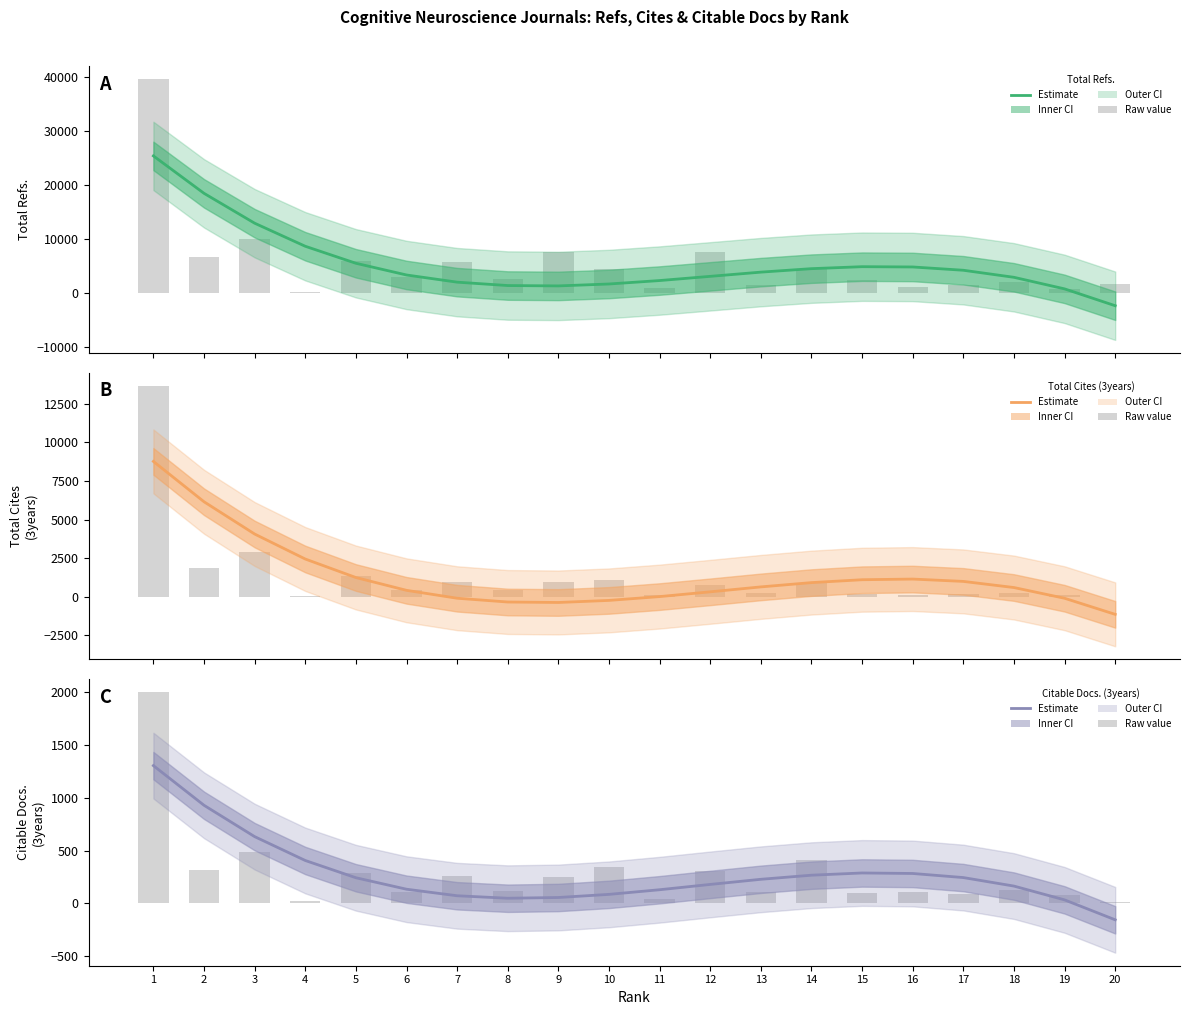

Reading left to right, list all the values displayed in this chart.

Total Refs. (estimate): 25432.2	18498.6	12965.5	8693.2	5541.7	3371.3	2042.0	1414.1	1347.6	1702.7	2339.6	3118.4	3899.3	4542.5	4908.0	4856.0	4246.7	2940.3	796.8	-2323.6
Total Refs. (raw): 39596.0	6679.0	9950.0	139.0	5899.0	2952.0	5811.0	2707.0	7698.0	4446.0	964.0	7593.0	1553.0	4559.0	2464.0	1237.0	1564.0	2011.0	792.0	1719.0
Total Cites (3years) (estimate): 8768.9	6156.5	4066.8	2448.3	1250.1	420.7	-91.0	-336.1	-366.0	-231.9	15.1	323.7	642.7	920.9	1107.1	1150.0	998.5	601.3	-92.8	-1135.0
Total Cites (3years) (raw): 13663.0	1872.0	2879.0	23.0	1343.0	439.0	979.0	472.0	978.0	1115.0	103.0	767.0	253.0	871.0	196.0	116.0	170.0	225.0	148.0	6.0
Citable Docs. (3years) (estimate): 1304.8	929.2	632.3	406.2	242.9	134.2	72.2	48.7	55.8	85.3	129.3	179.6	228.1	267.0	288.0	283.2	244.5	163.9	33.2	-155.6
Citable Docs. (3years) (raw): 2000.0	320.0	485.0	23.0	291.0	105.0	256.0	120.0	247.0	347.0	46.0	304.0	106.0	409.0	103.0	104.0	92.0	128.0	78.0	9.0